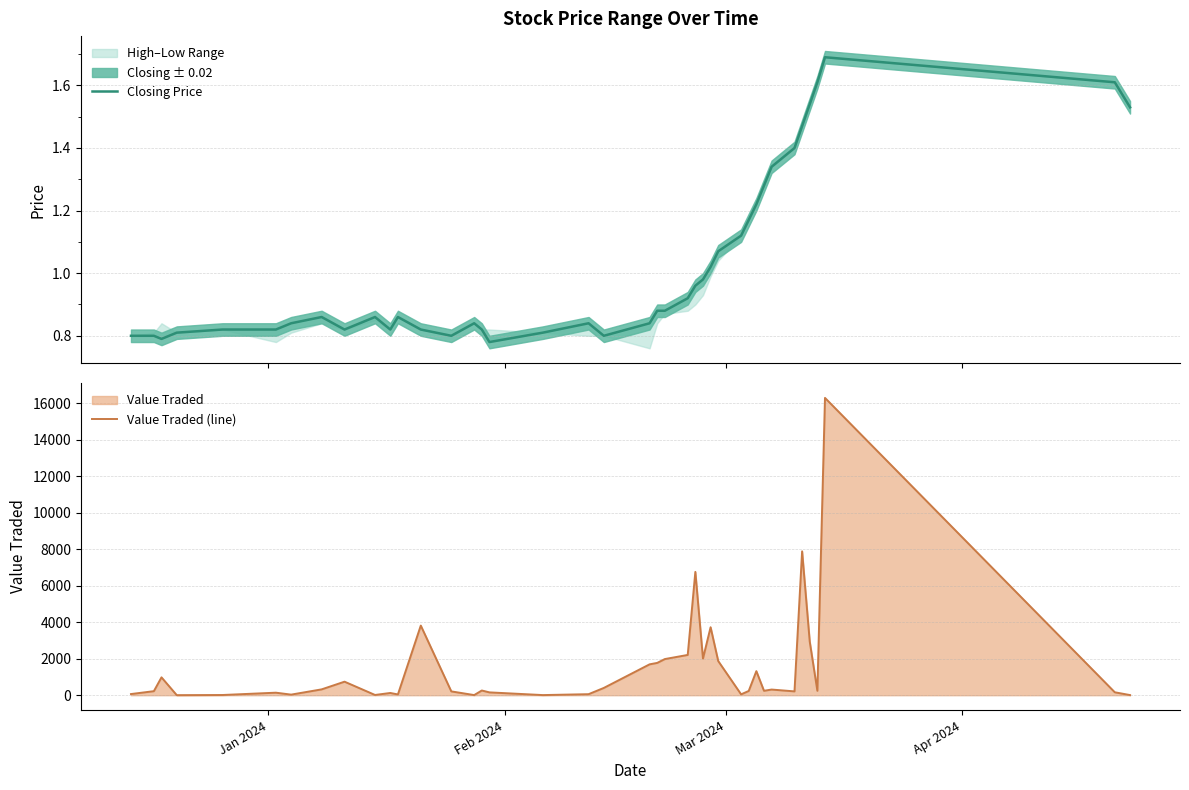

What is the highest value of the Value Traded (line) series?

16288